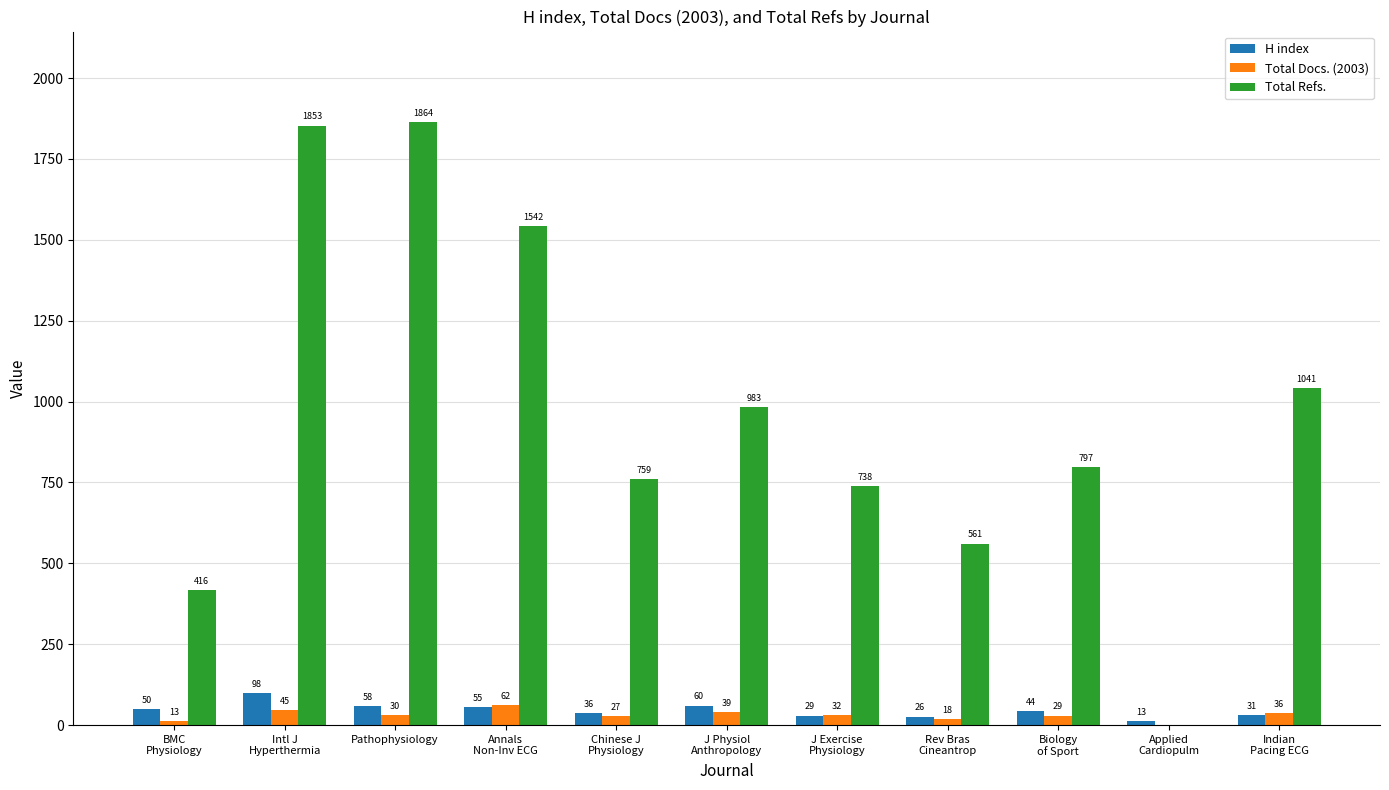

At which category does the chart reach its peak across all series?

Pathophysiology